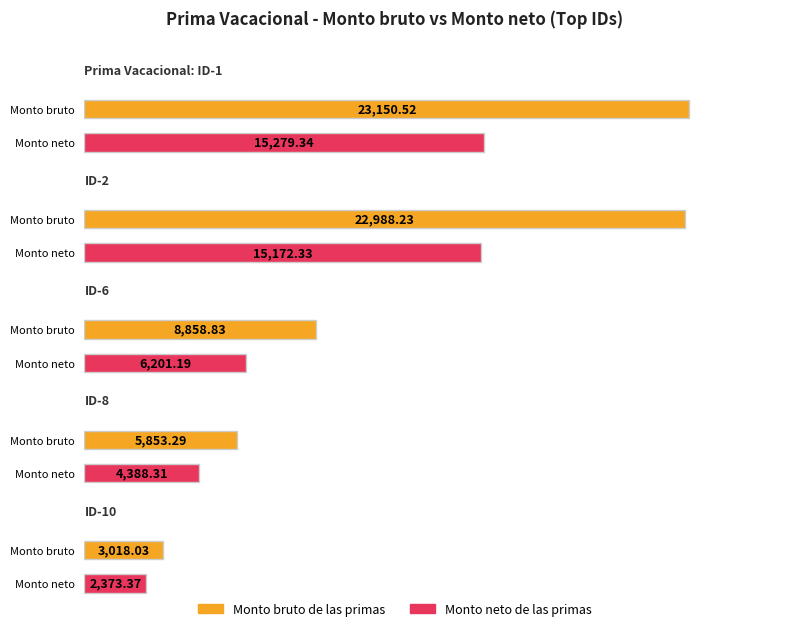

List the series in order of their overall mean, highest first.

Monto bruto de las primas, Monto neto de las primas